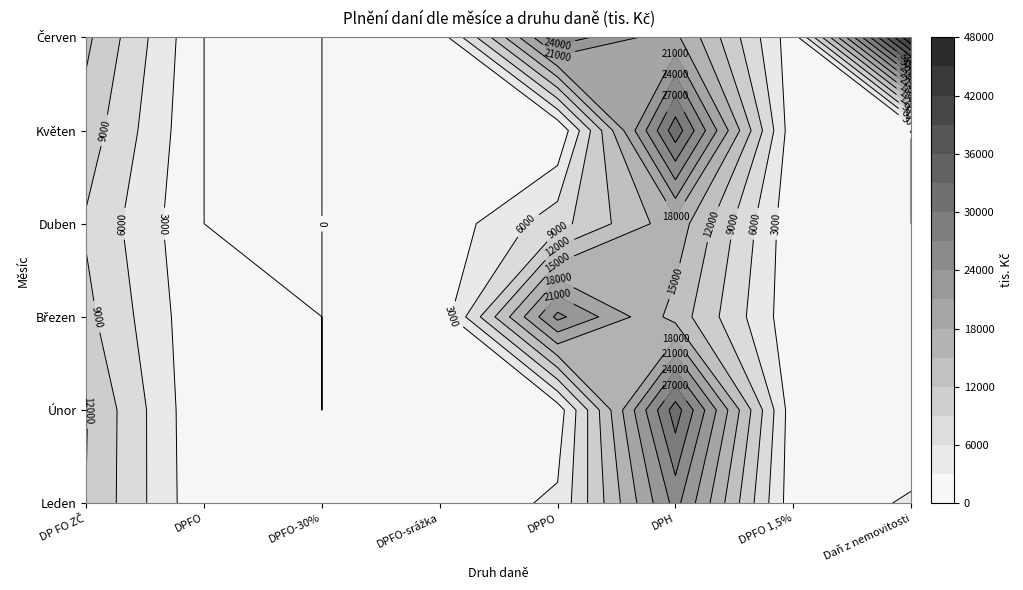

Rank the series by their maximum value, from highest to lowest.

Červen, Květen, Únor, Leden, Březen, Duben